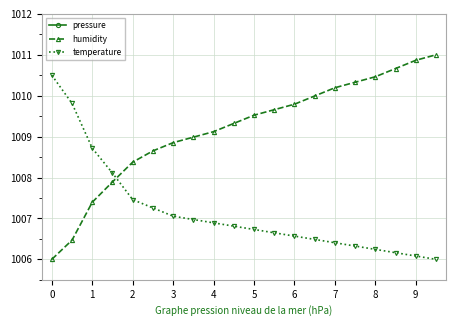

True or false: temperature has a value of 1006.4 at 7.

True